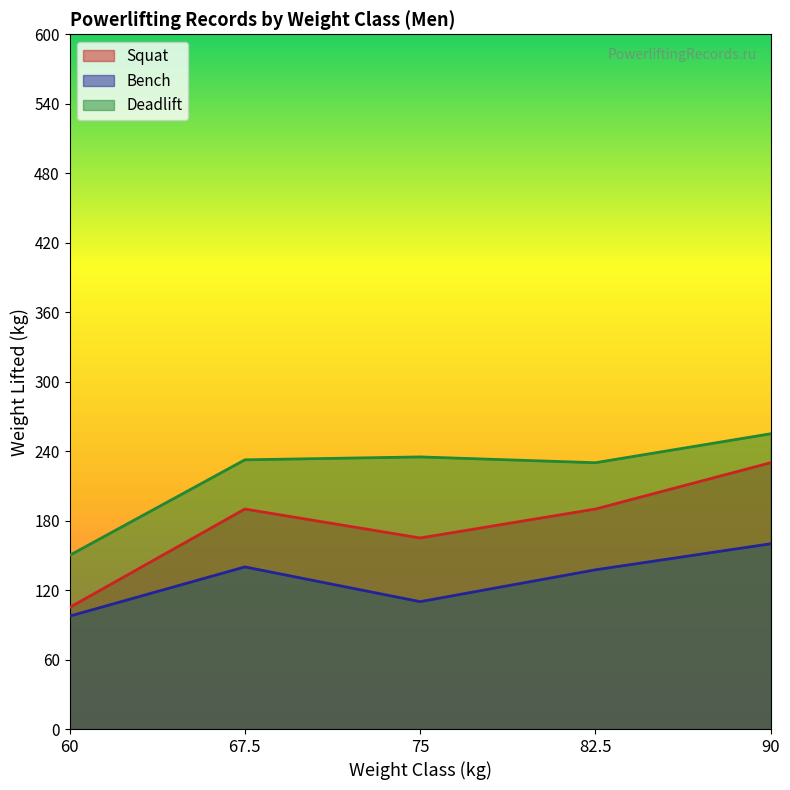

True or false: Bench and Squat intersect in this chart.

False